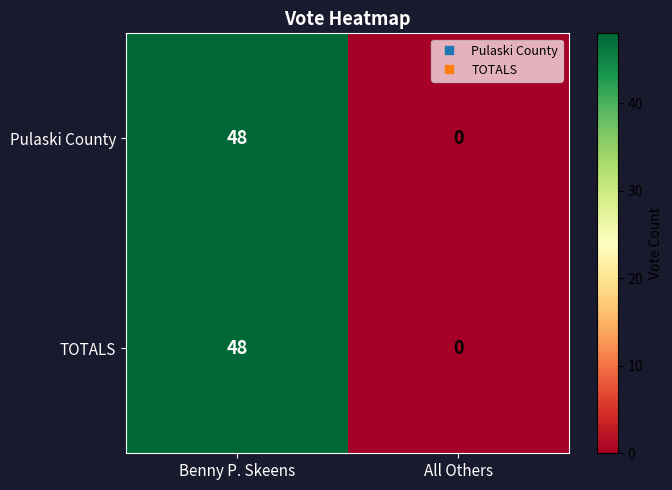

List the labels in order of TOTALS value, smallest first.

All Others, Benny P. Skeens